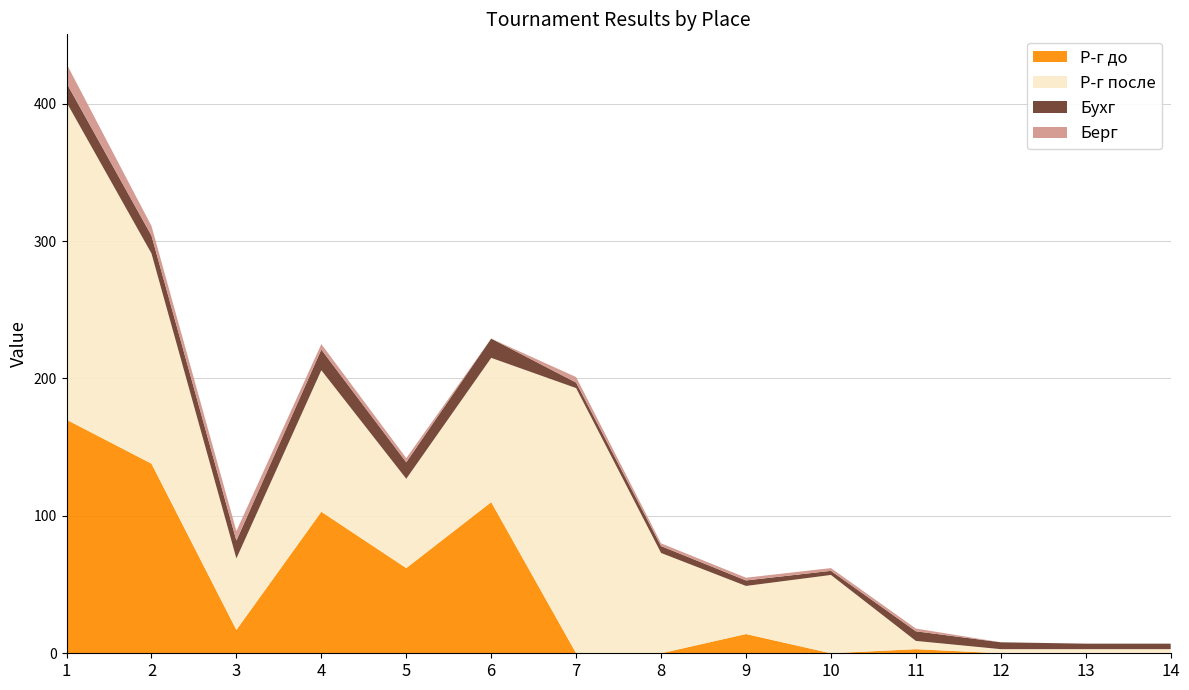

What is the highest value of the Р-г до series?

170